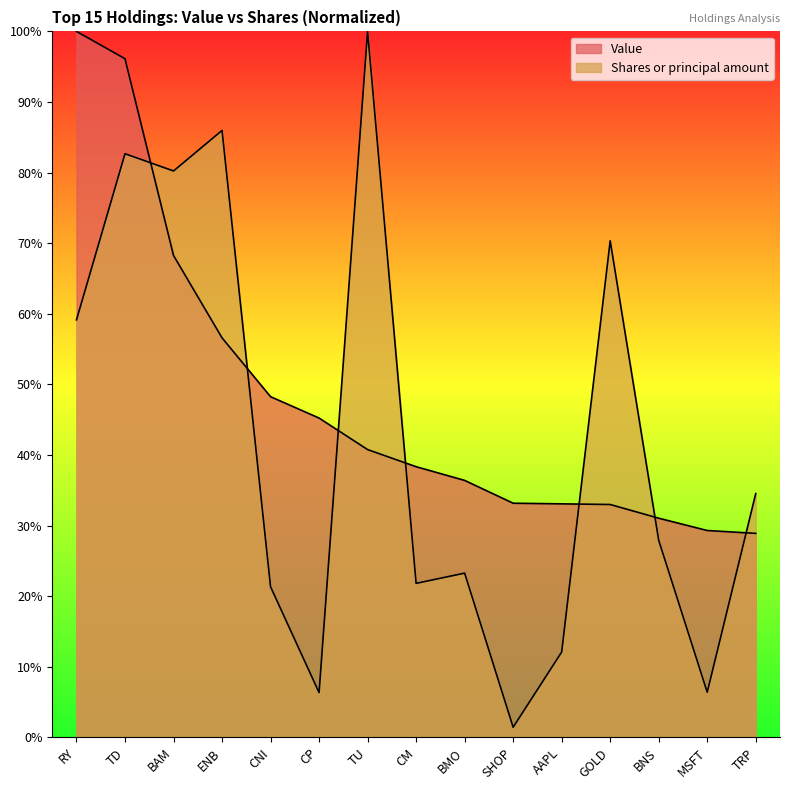

What is the total value across all series at TRP?

63.4